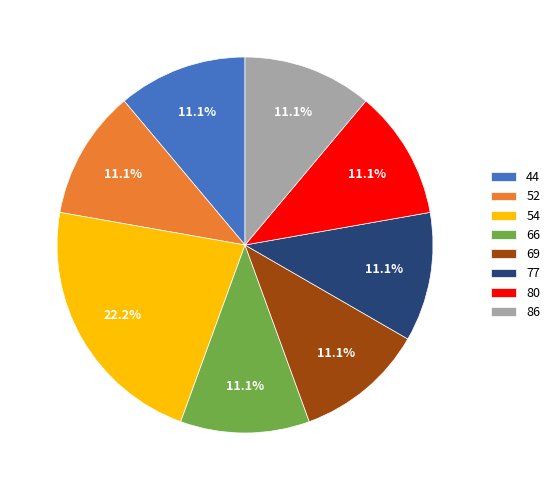

Combined, what portion of the pie is 80 and 69?

22.2%